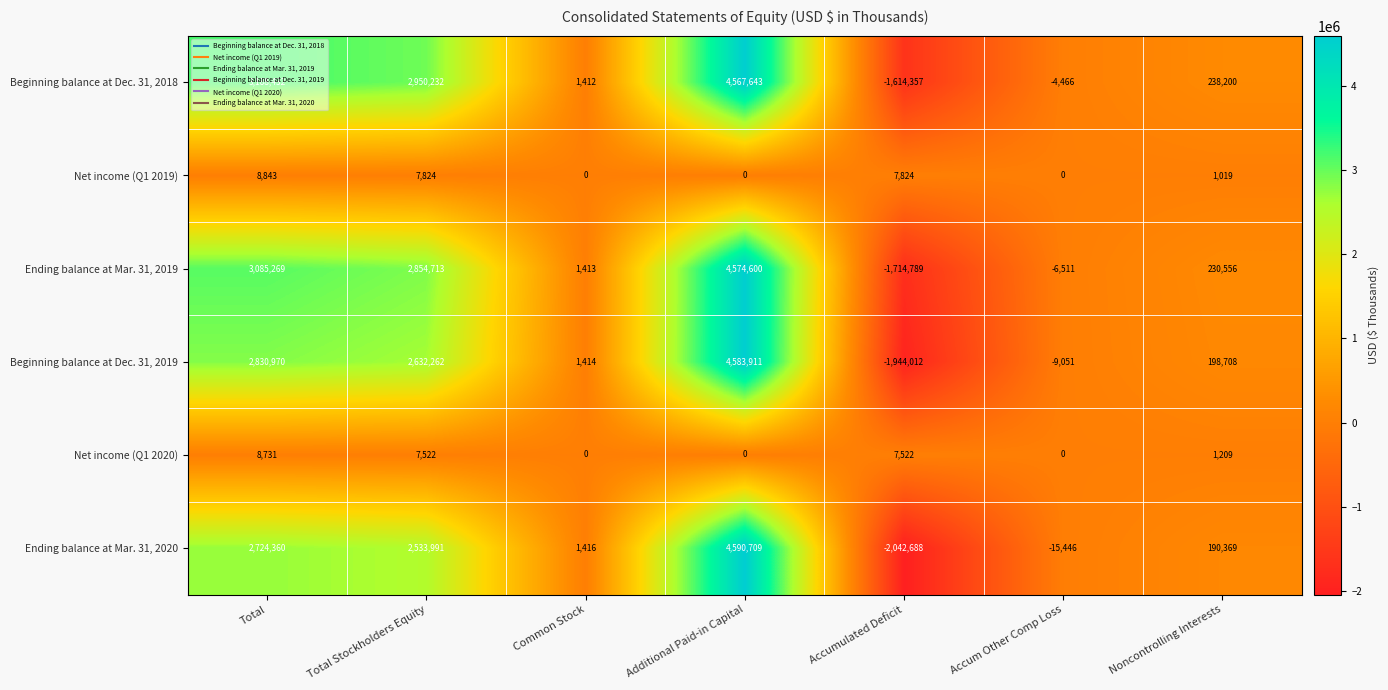

What value does the Beginning balance at Dec. 31, 2019 series have at Additional Paid-in Capital?

4583911